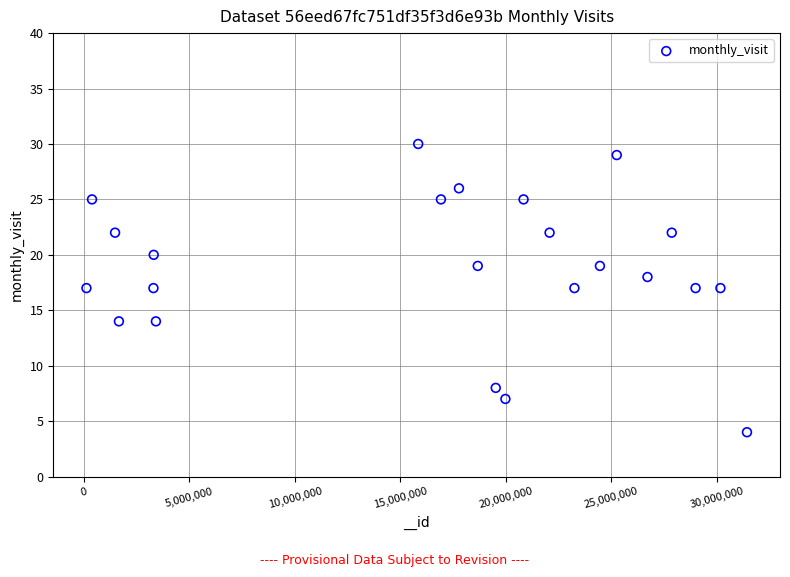

What is the range of Y values (max minus min)?

26